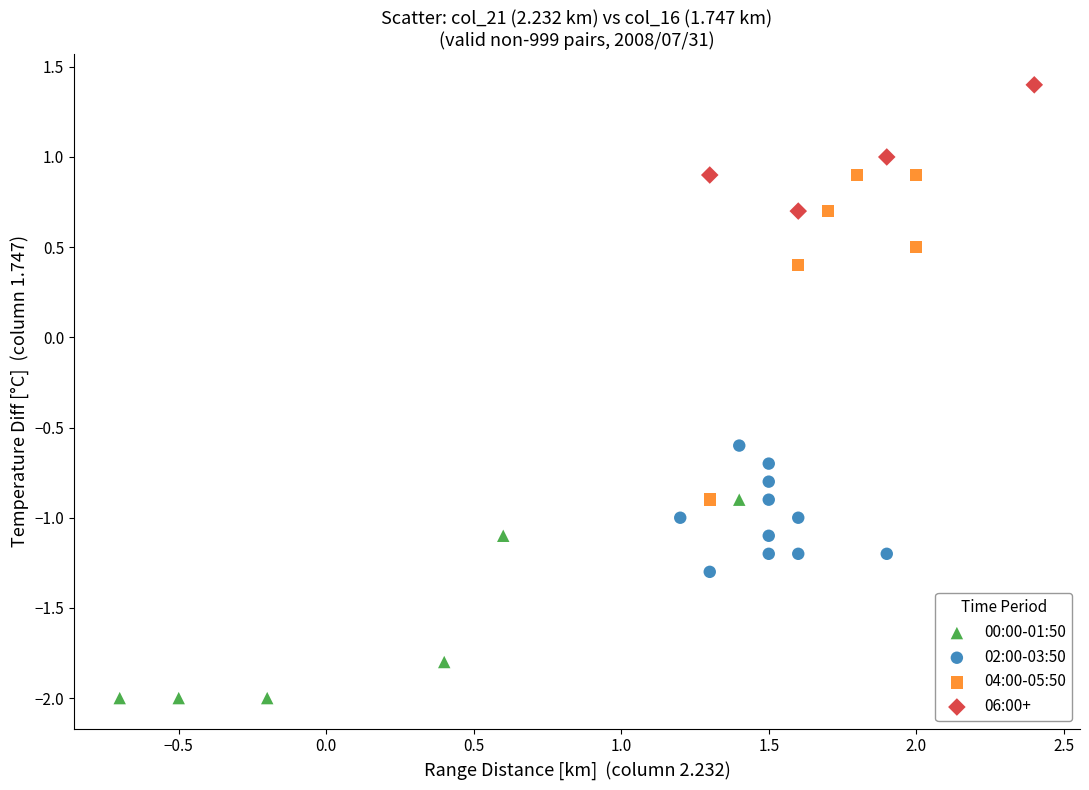

Which series reaches the maximum Y coordinate?

06:00+